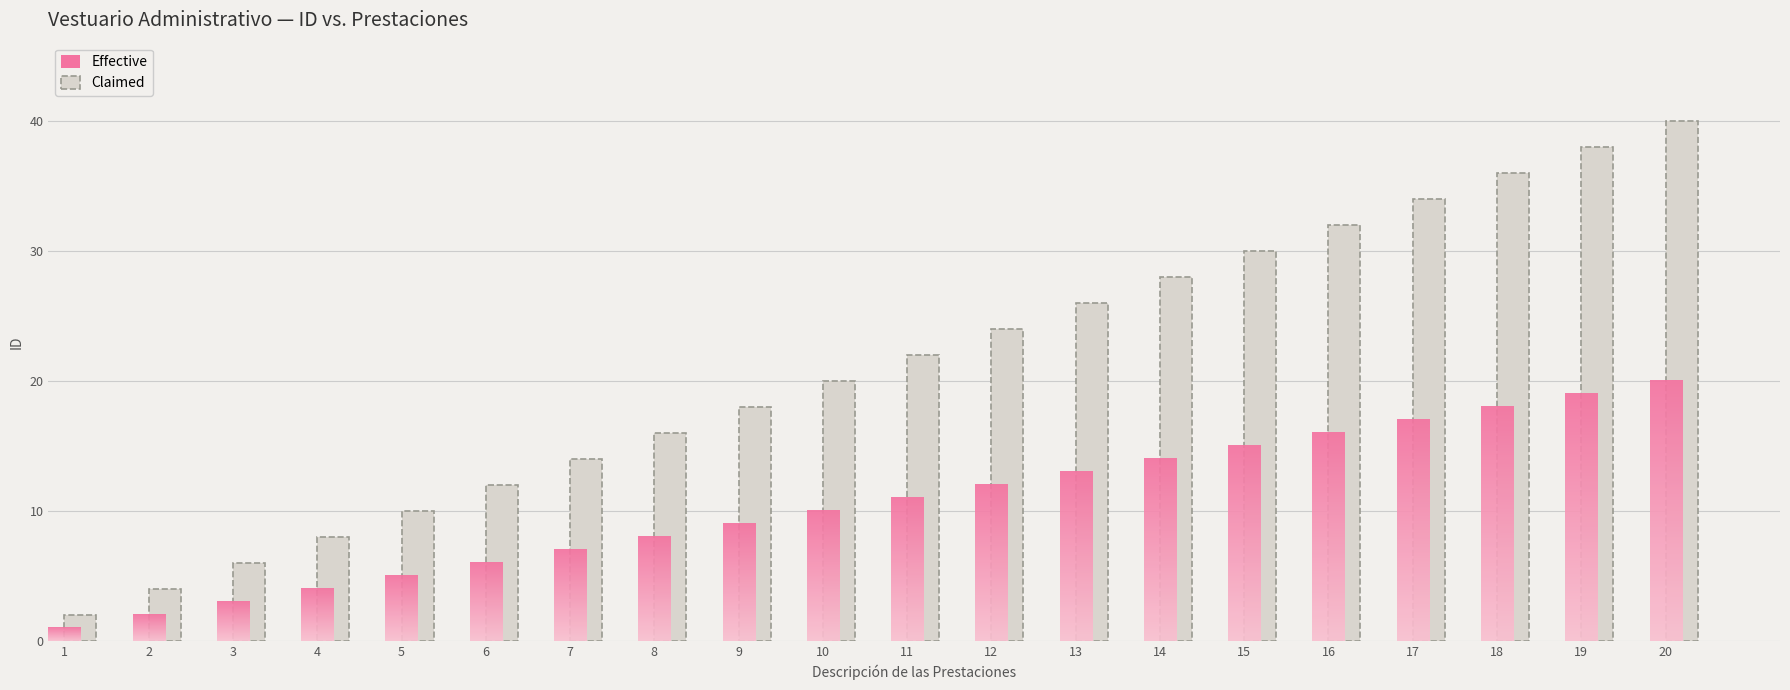

Rank the categories by value from highest to lowest.

20, 19, 18, 17, 16, 15, 14, 13, 12, 11, 10, 9, 8, 7, 6, 5, 4, 3, 2, 1